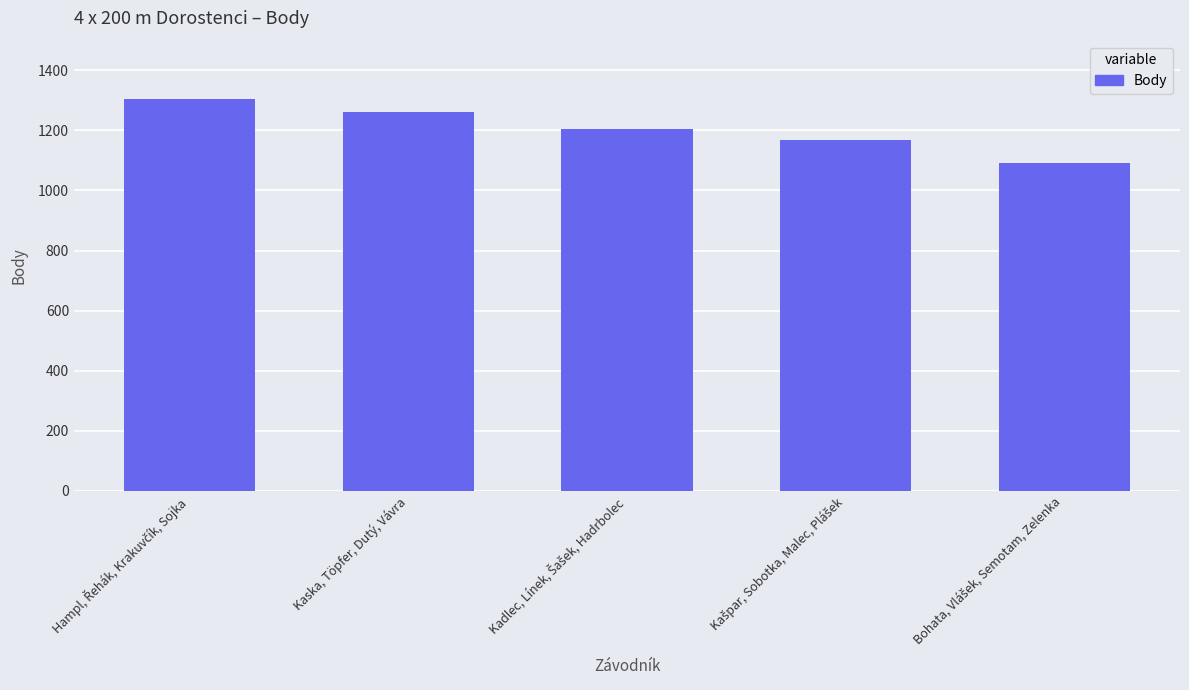

True or false: the data shows 2133 at Kaska, Töpfer, Dutý, Vávra.

False